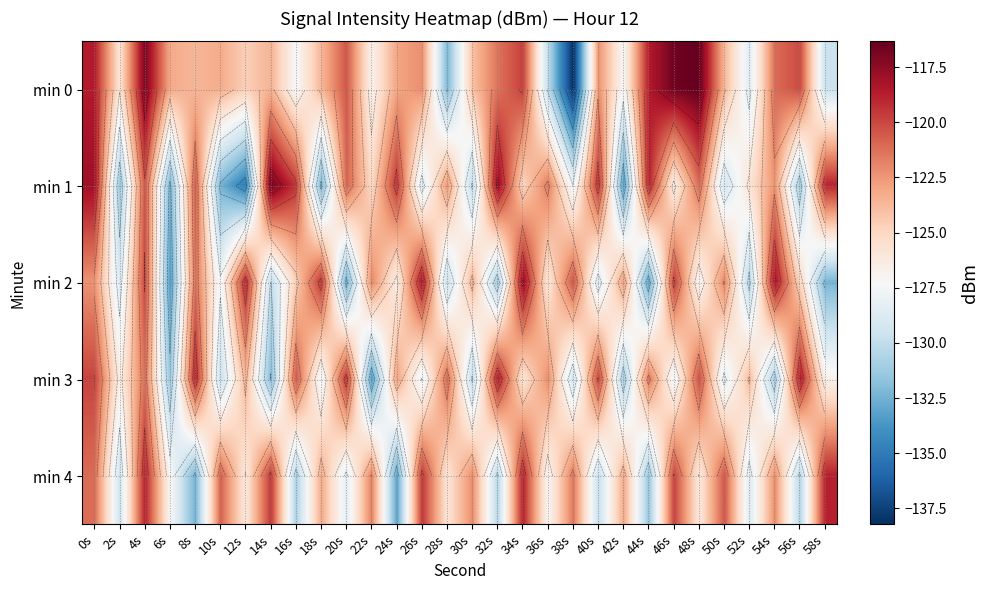

Rank the categories by min 2 value from highest to lowest.

34s, 54s, 26s, 12s, 18s, 46s, 4s, 38s, 8s, 50s, 22s, 0s, 42s, 30s, 16s, 56s, 36s, 24s, 48s, 10s, 2s, 40s, 28s, 14s, 52s, 32s, 58s, 20s, 44s, 6s